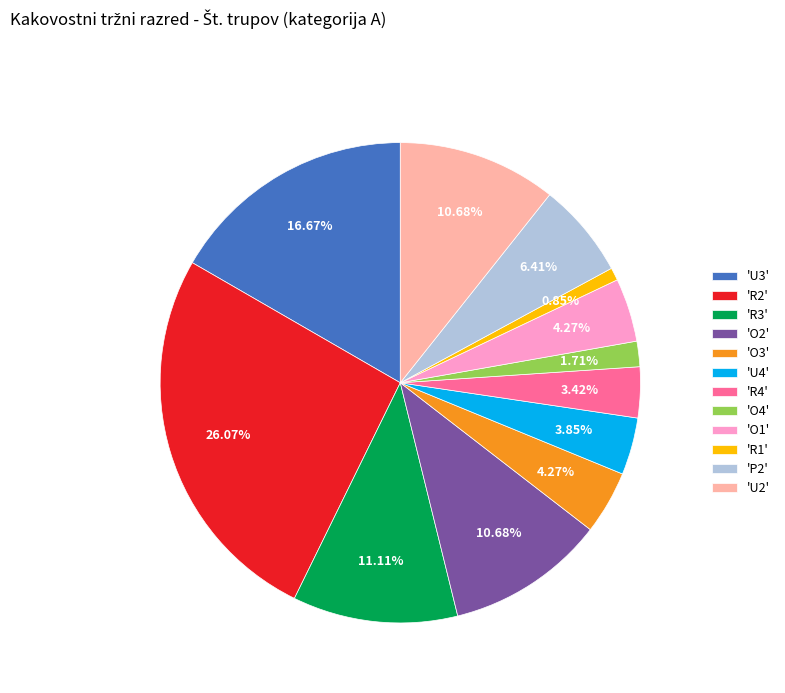

Does any single category account for the majority?

No